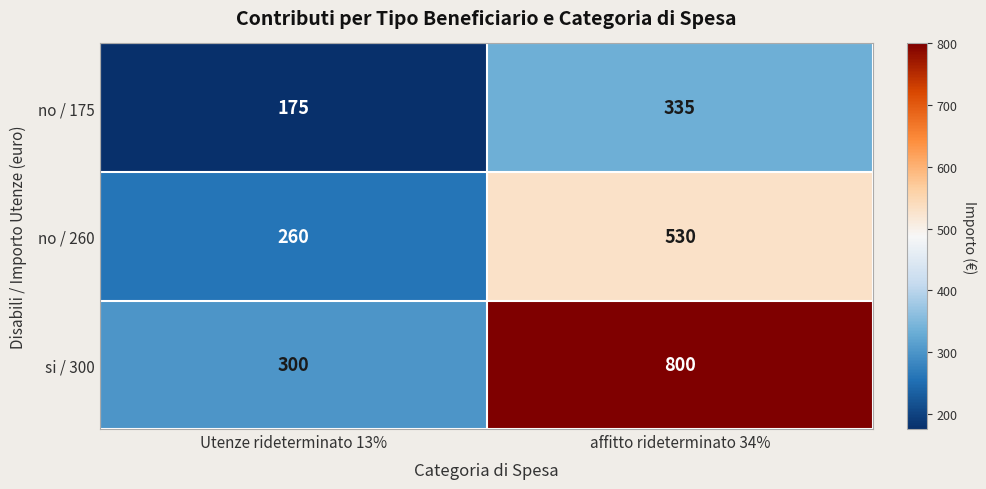

At affitto rideterminato 34%, list the series in order from largest to smallest.

si / 300, no / 260, no / 175